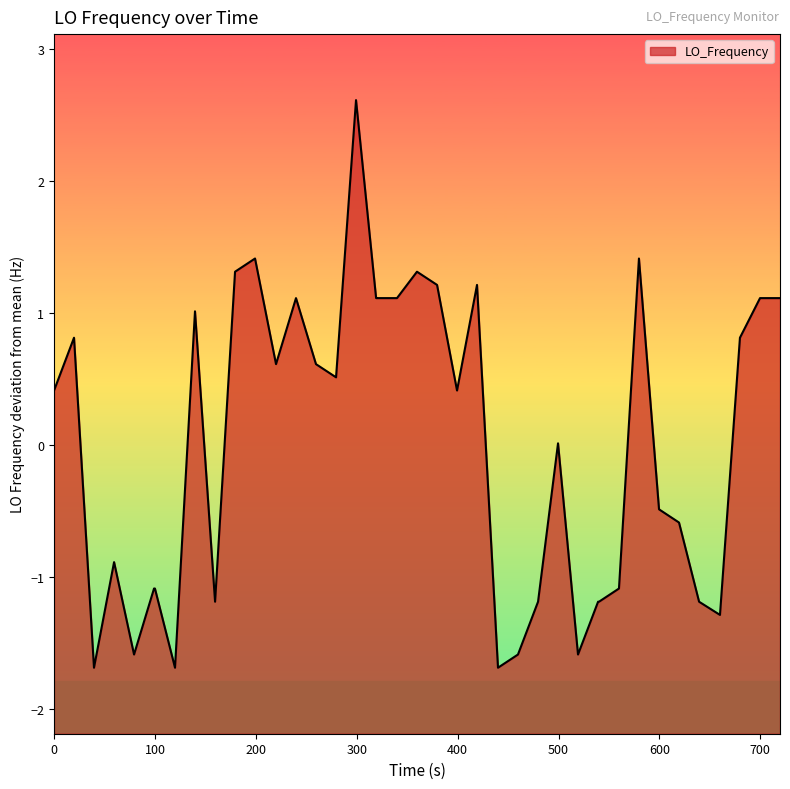

What is the greatest value displayed?

2.6